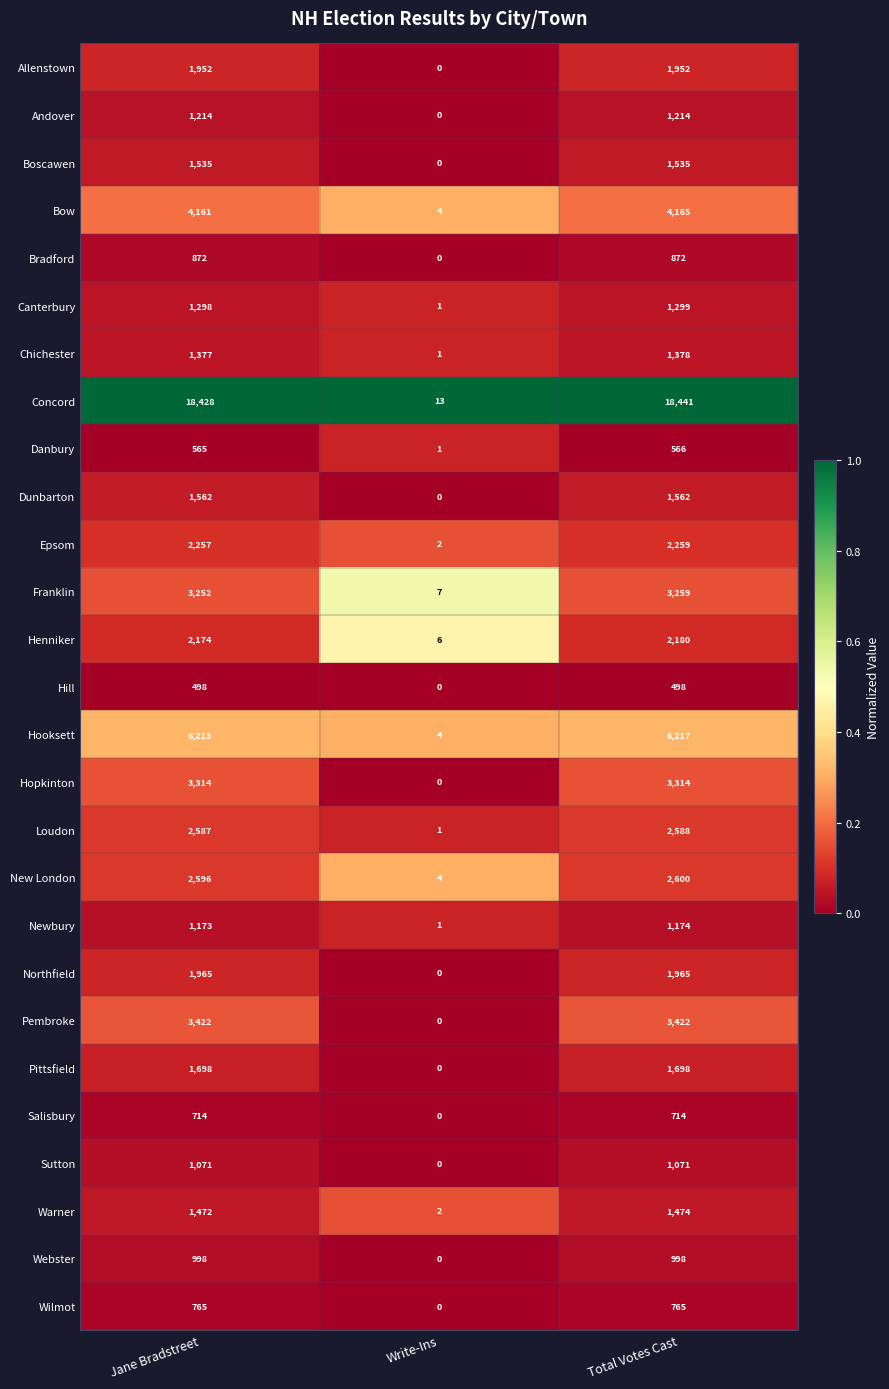

Which category has the highest value across all series?

Total Votes Cast